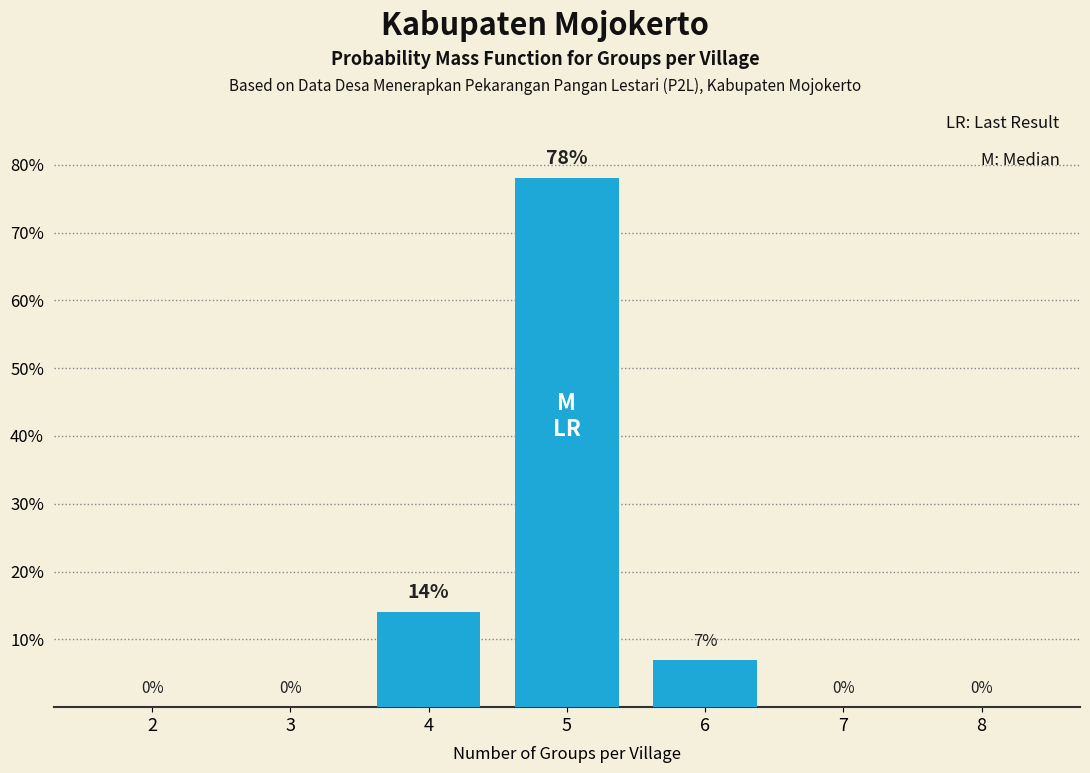

Reading left to right, extract all data points from this chart.

2=0	3=0	4=14	5=78	6=7	7=0	8=0